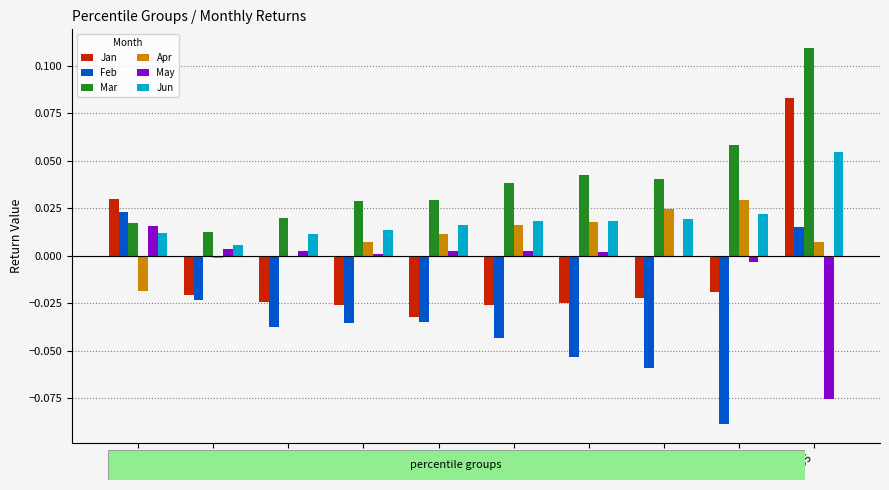

How many Feb values are between 0 and 1?

2